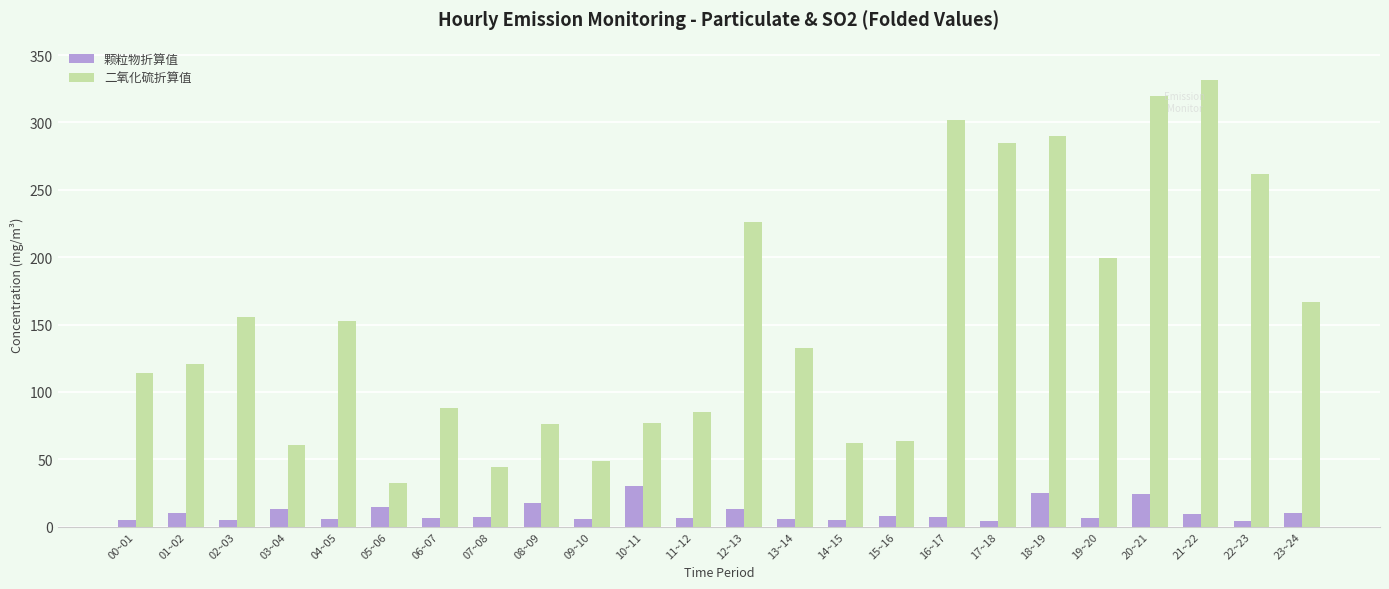

Which series has the largest range (max minus min)?

二氧化硫折算值